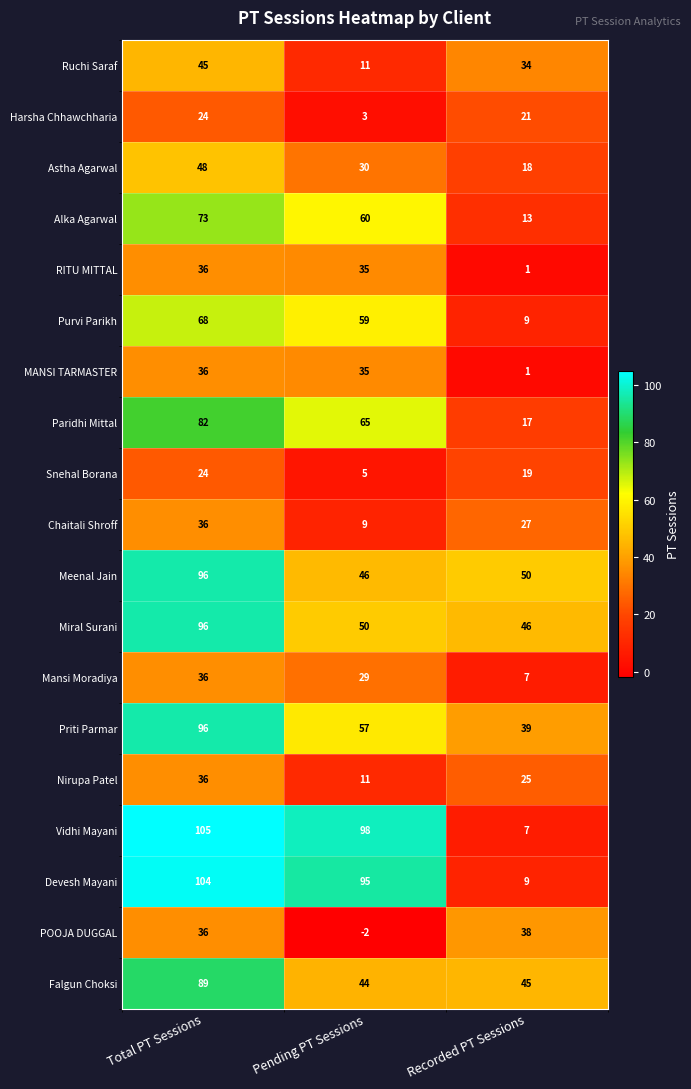

True or false: Purvi Parikh has a value of 68 at Total PT Sessions.

True